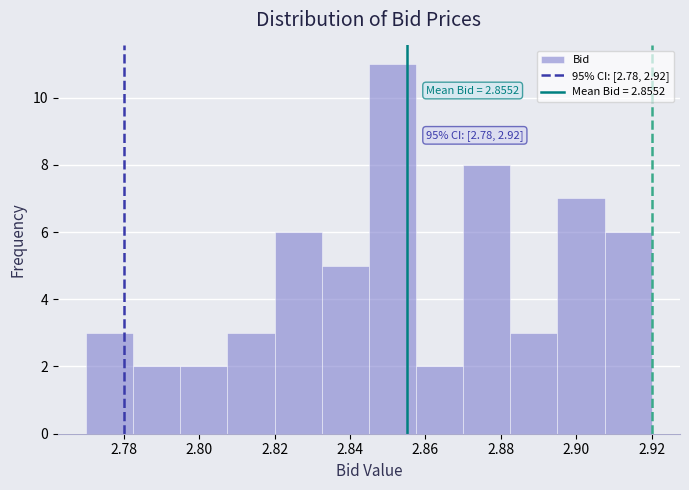

Over which range of the x-axis is the bar tallest?

2.846 to 2.858